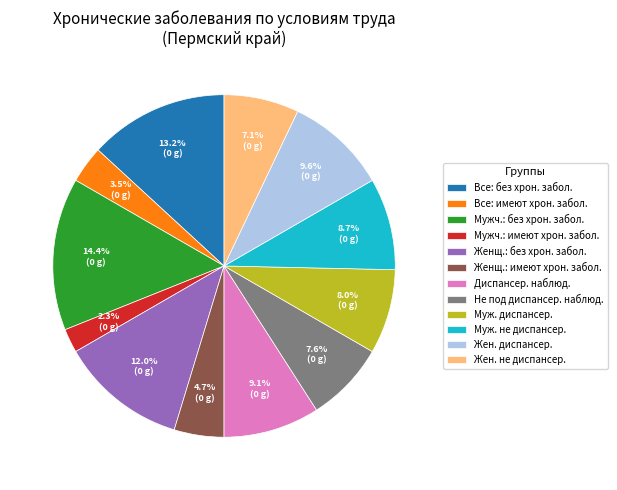

Approximately how many times larger is the value at Все: имеют хрон. забол. compared to Диспансер. наблюд.?

0.4